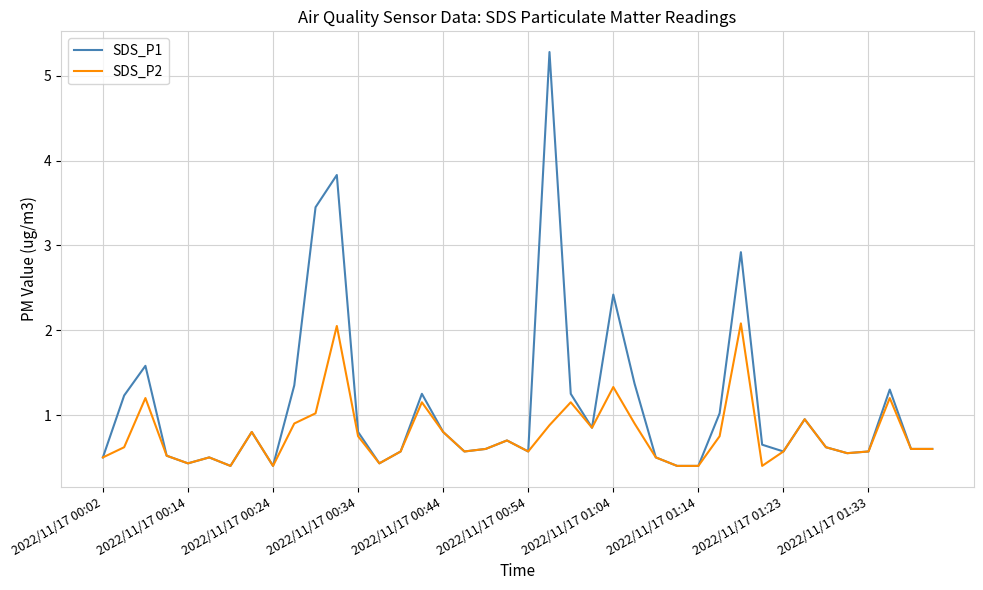

Which series has the largest total across all categories?

SDS_P1